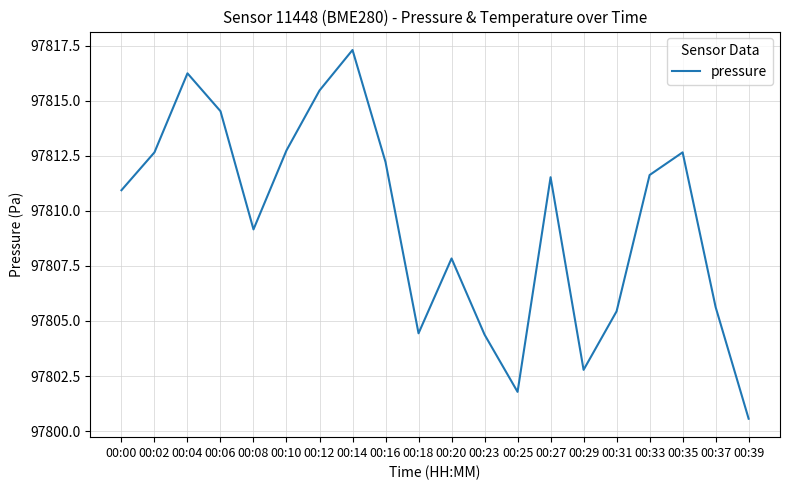

What is the change in value from 00:14 to 00:33?

-5.7